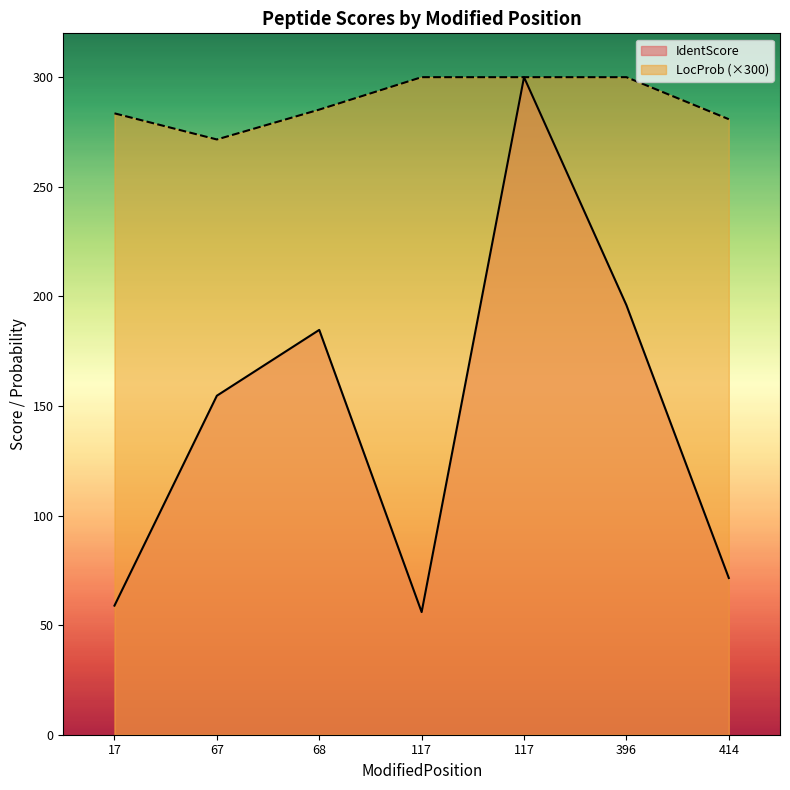

Is the value of IdentScore at 67 greater than the value of LocProb at 117?

No